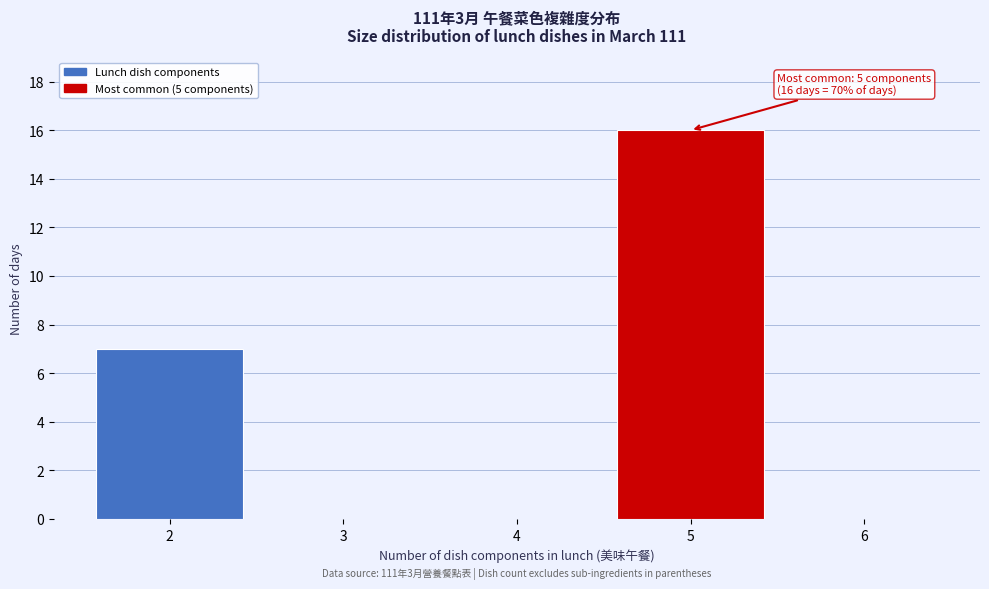

Reading right to left, transcribe all the data shown in this chart.

6=0	5=16	4=0	3=0	2=7